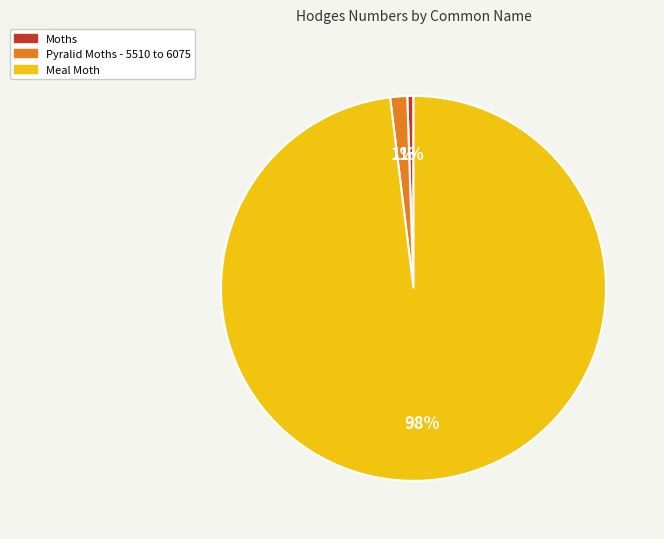

Is there a majority slice in this chart?

Yes